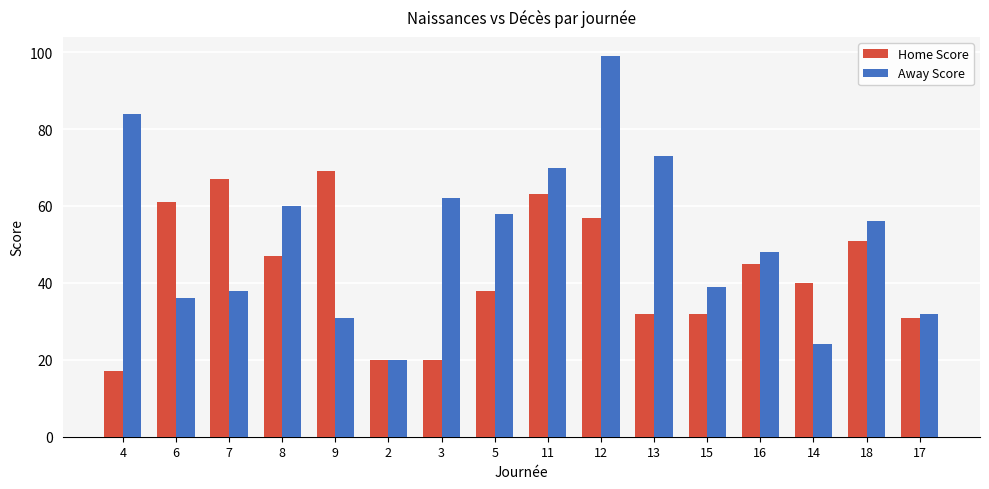

Reading left to right, transcribe all the data shown in this chart.

Home Score: 17	61	67	47	69	20	20	38	63	57	32	32	45	40	51	31
Away Score: 84	36	38	60	31	20	62	58	70	99	73	39	48	24	56	32